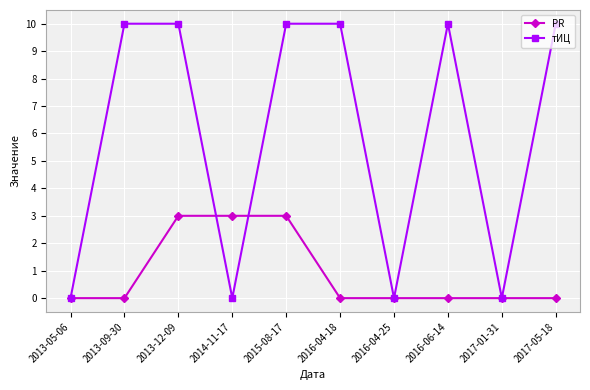

What is the difference between the highest and lowest values at 2016-04-18?

10